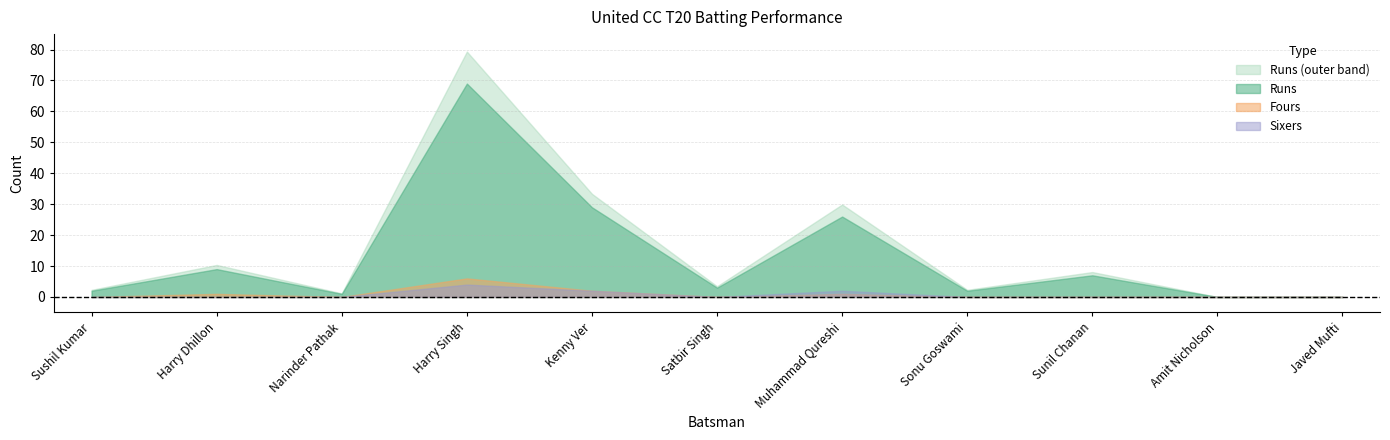

Where is Runs nearest to the value 34?

Kenny Ver